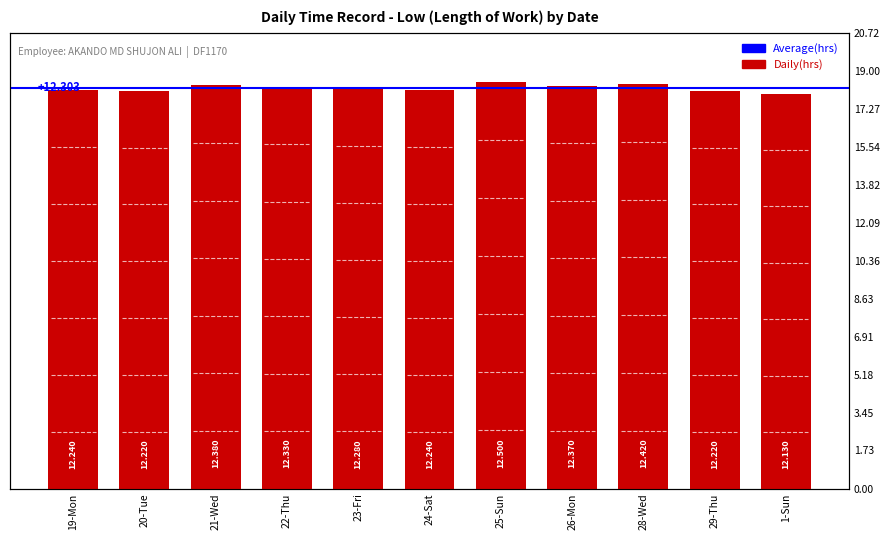

Does the chart contain any negative values?

No